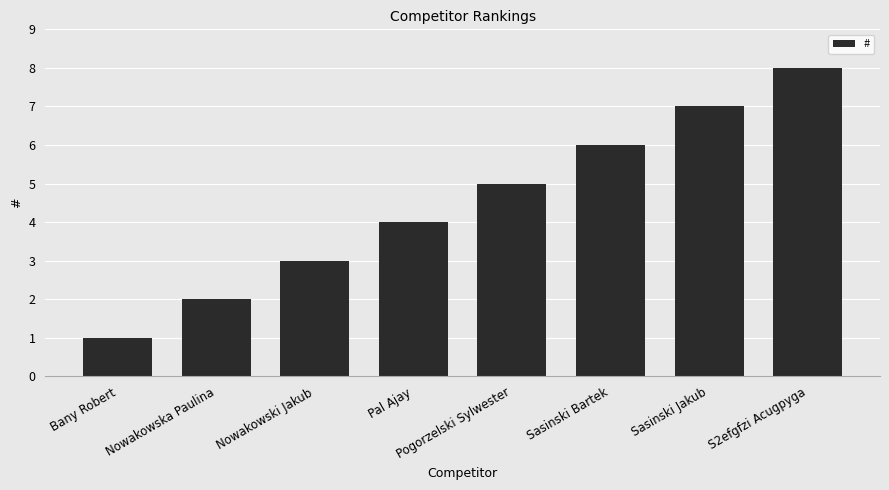

Is it true that the value at Sasinski Jakub is 4?

False